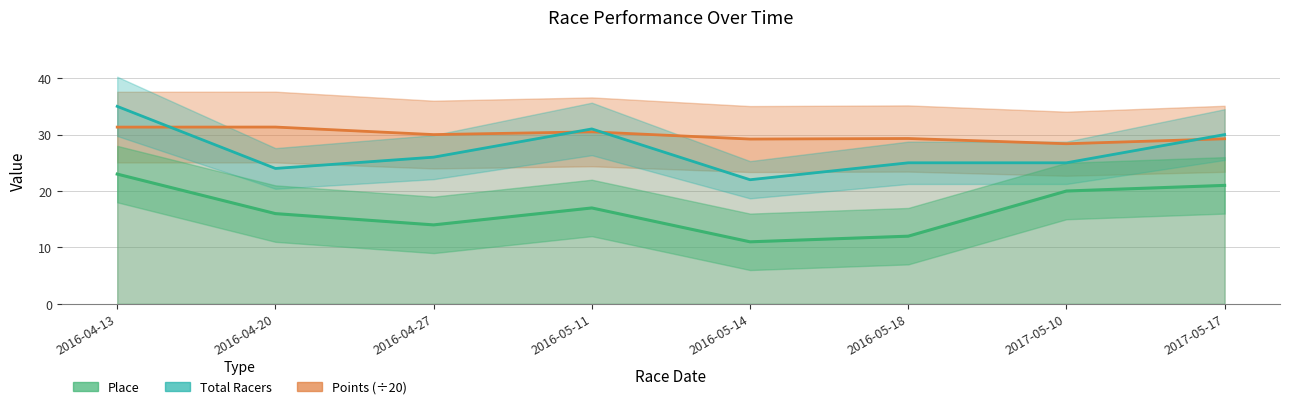

Which series has the largest range (max minus min)?

Total Racers